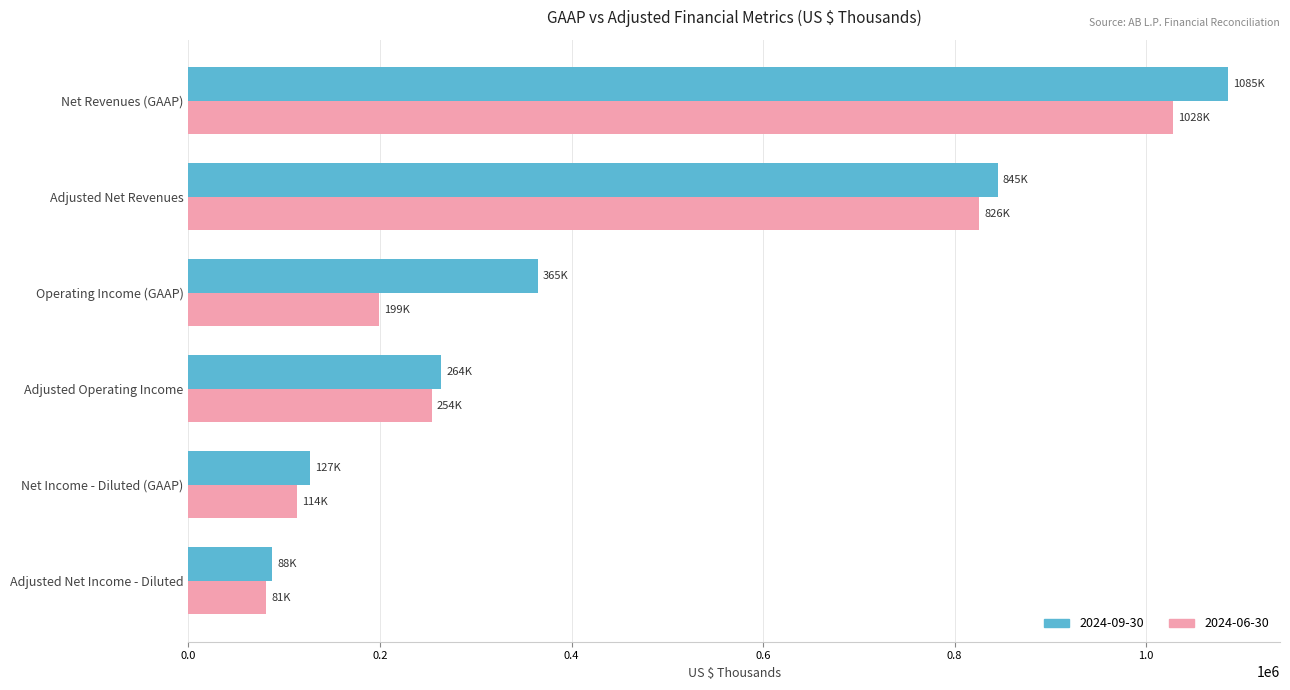

What is the sum of all 2024-09-30 values?

2774894